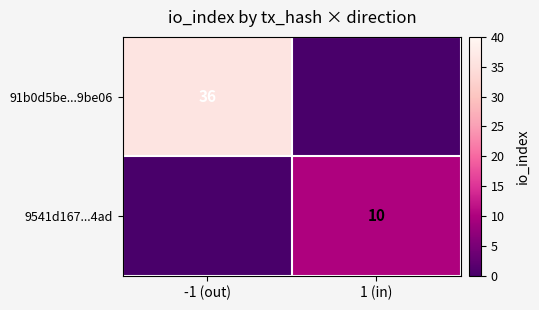

The value of 91b0d5be...9be06 at -1 (out) is 49. True or false?

False